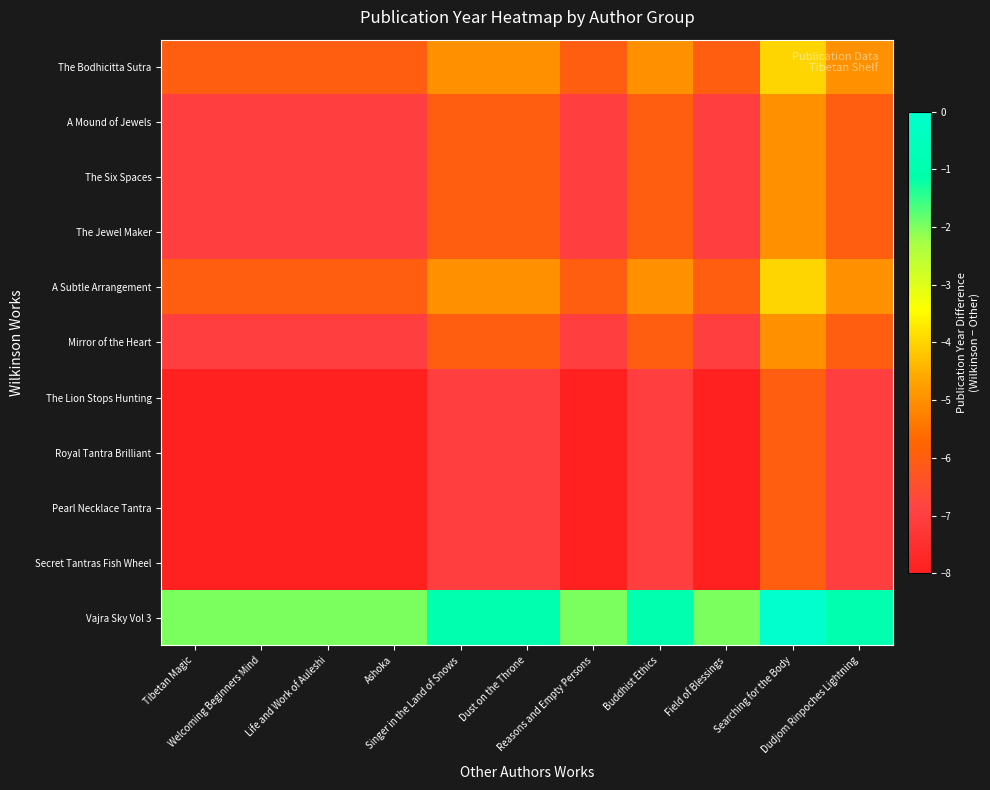

At which category is the sum across all series the highest?

Searching for the Body